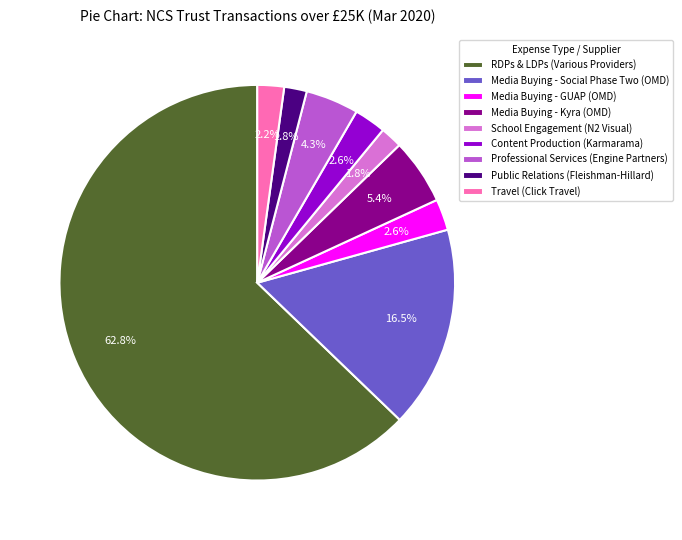

To the nearest percent, what percentage of the pie is Media Buying - GUAP (OMD)?

3%